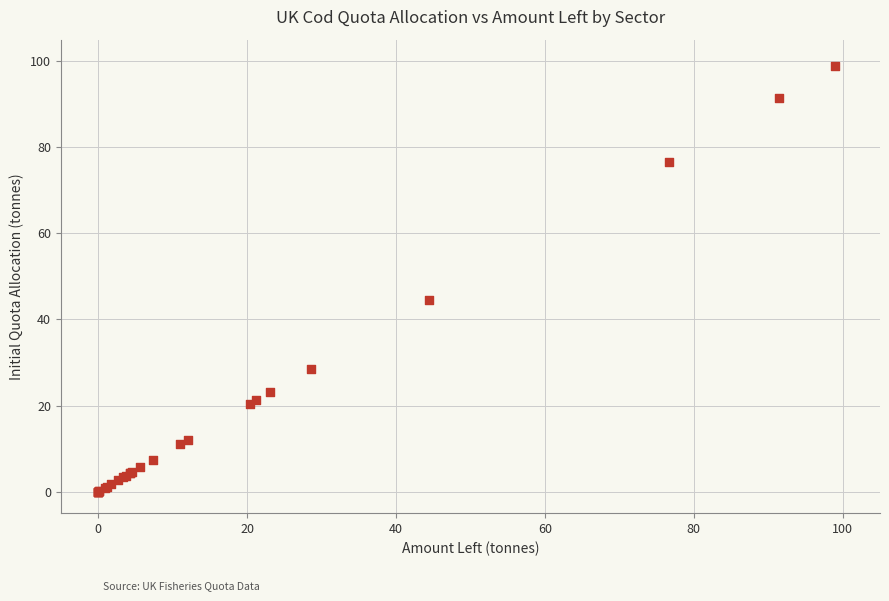

What Y value in the scatter plot is closest to 49?

44.4